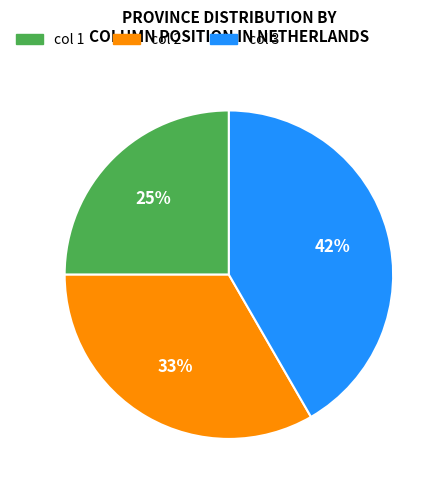

To the nearest percent, what is the difference between the largest and smallest slice percentages?

17%